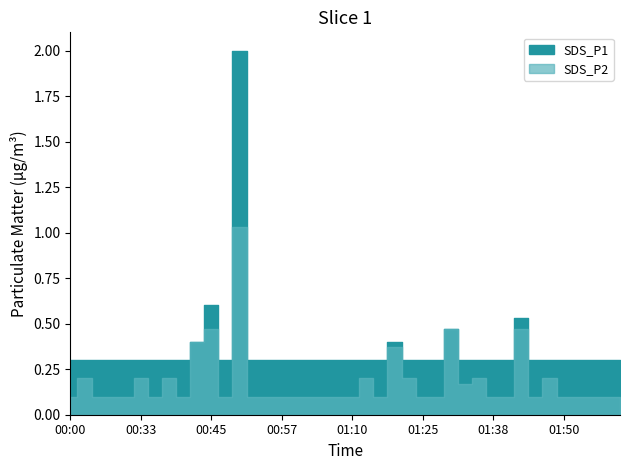

List the series in order of their overall mean, highest first.

SDS_P1, SDS_P2